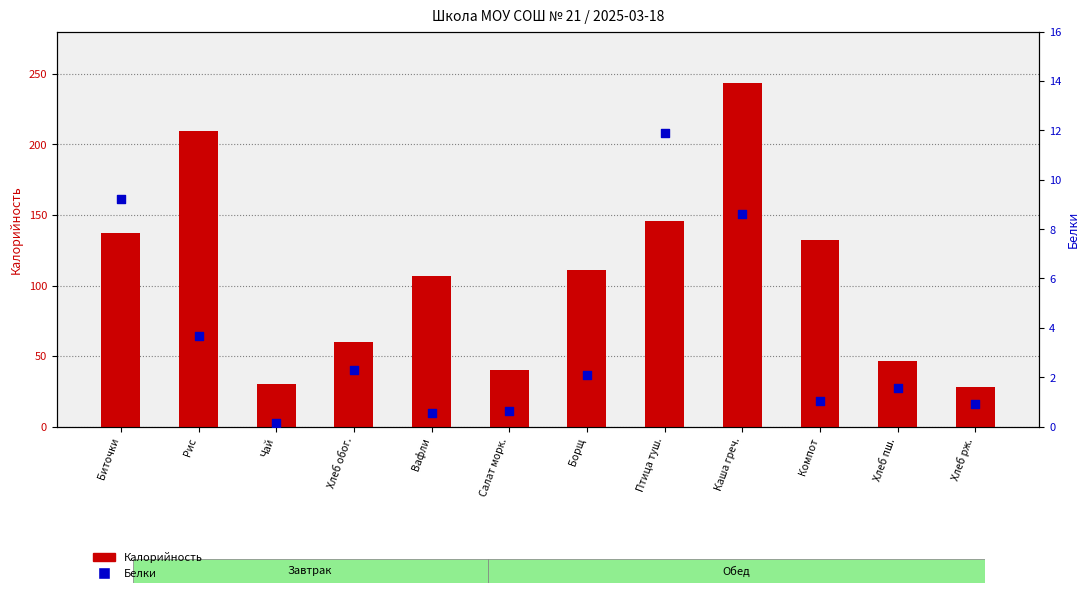

Which series has the largest total across all categories?

Калорийность